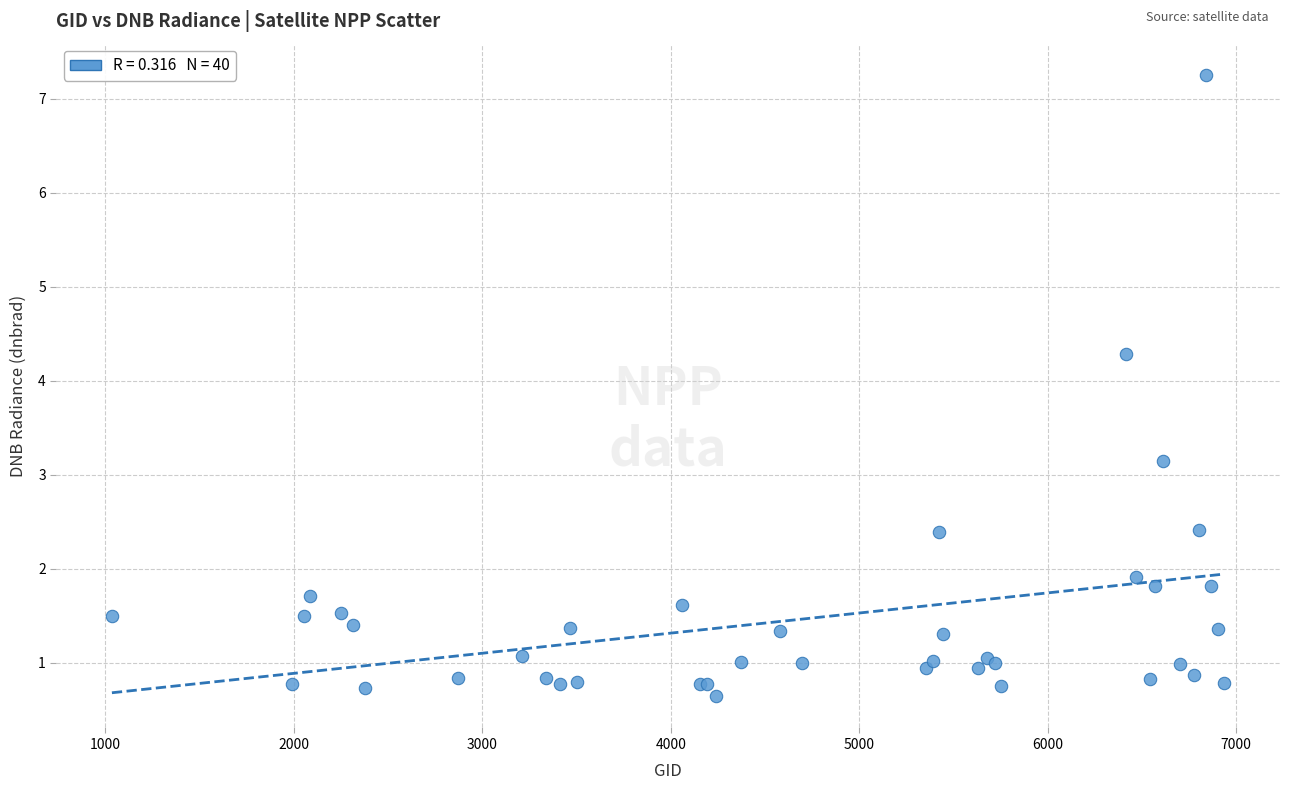

What Y value in the scatter plot is closest to 3?

3.1